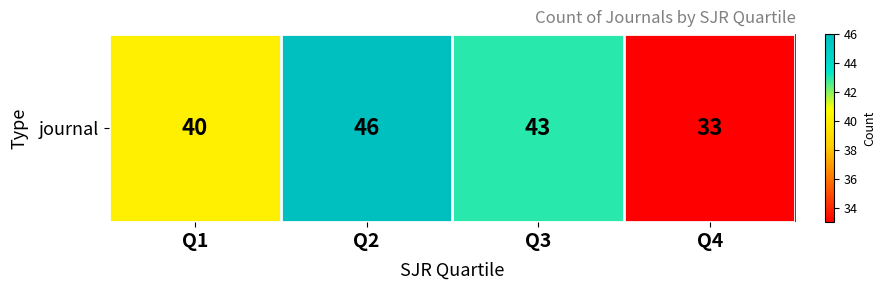

What is the minimum value shown in the chart?

33